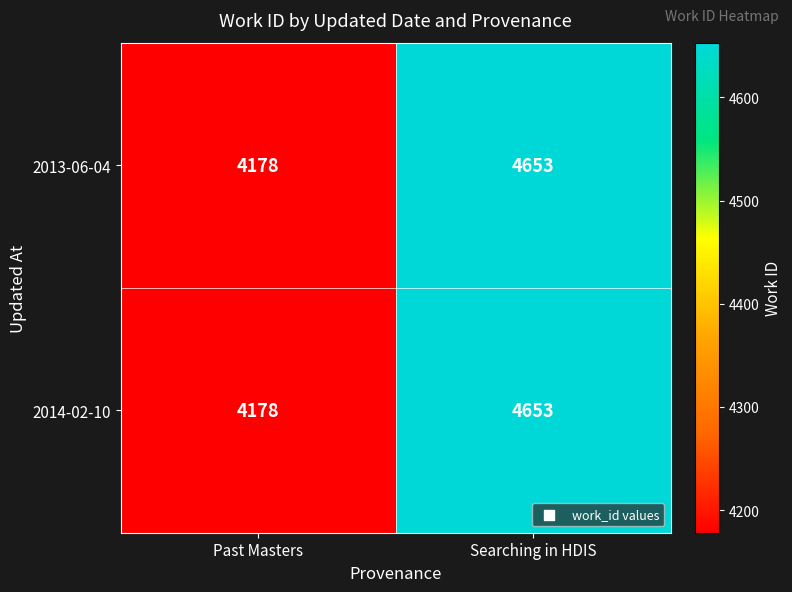

Rank the categories by 2014-02-10 value from lowest to highest.

Past Masters, Searching in HDIS